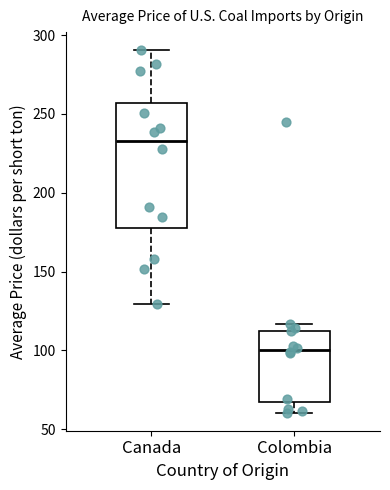

Which box is the tallest, from its lower edge to its upper edge?

Canada